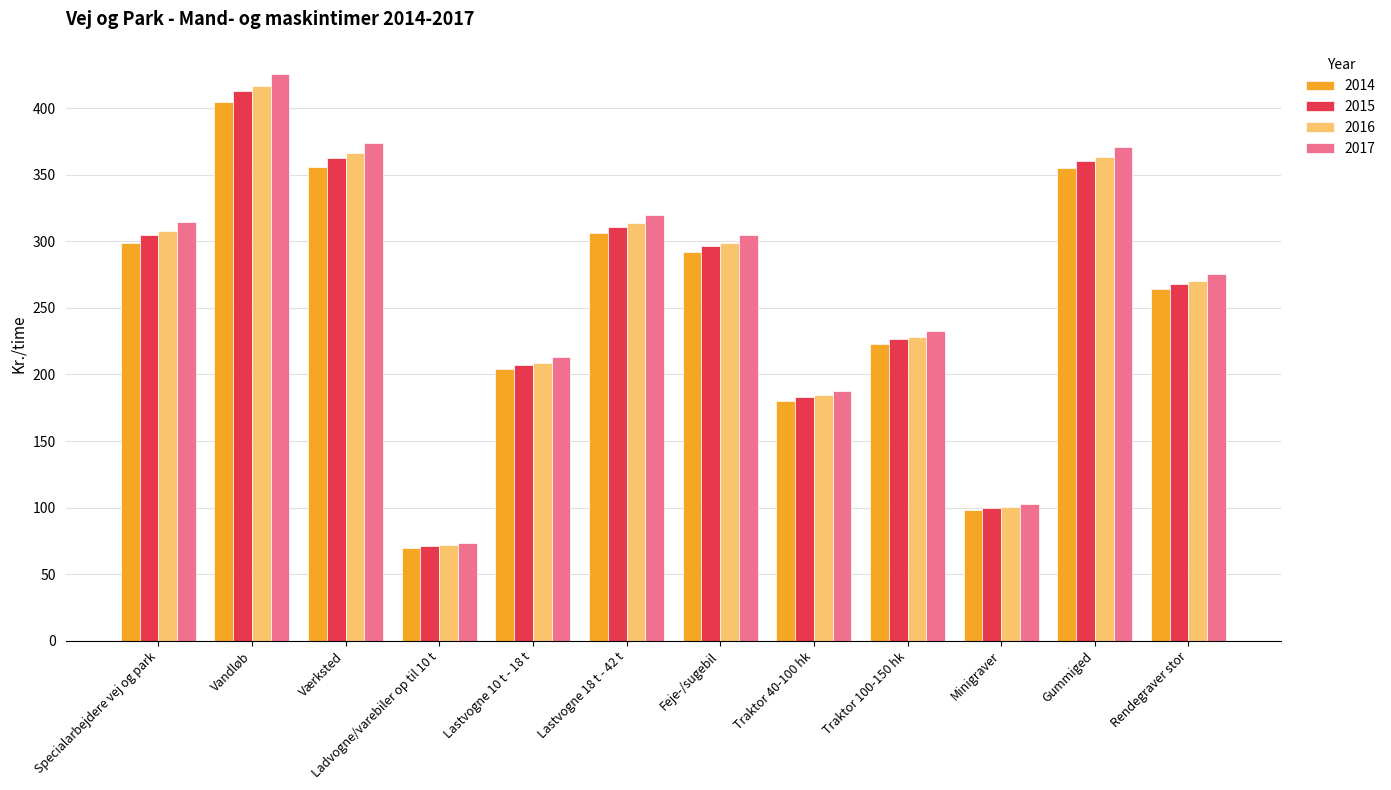

True or false: 2014 has a value of 70.0 at Ladvogne/varebiler op til 10 t.

True